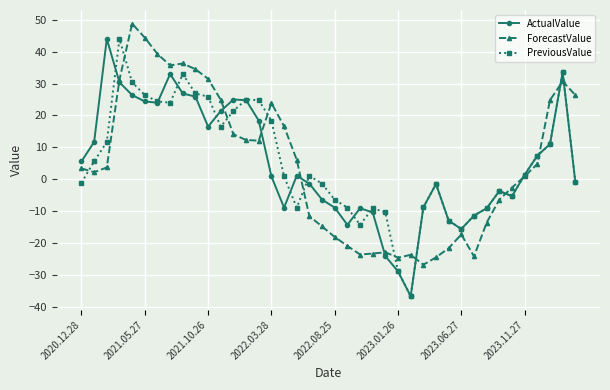

What is the value of the ForecastValue point at the 34th from the left?

-6.4